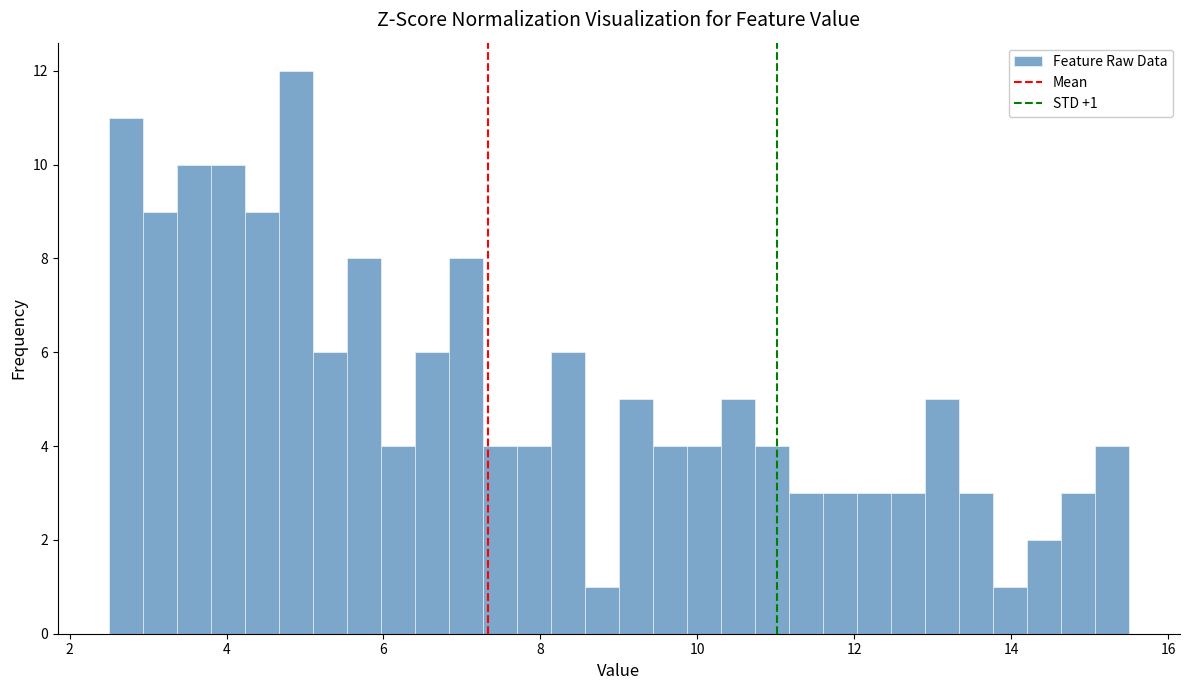

Around what value on the x-axis is the tallest bar? Give the approximate position of its centre, as read against the axis.

4.8